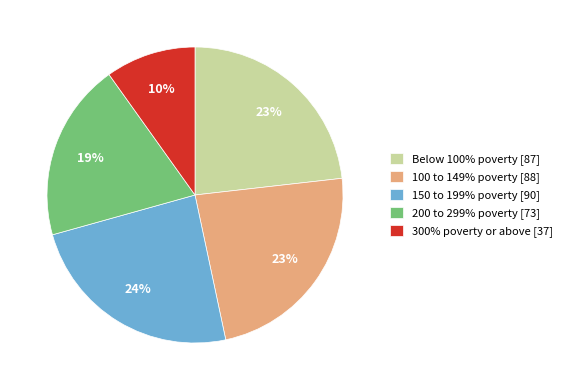

To the nearest percent, what percentage of the pie is 300% poverty or above?

10%